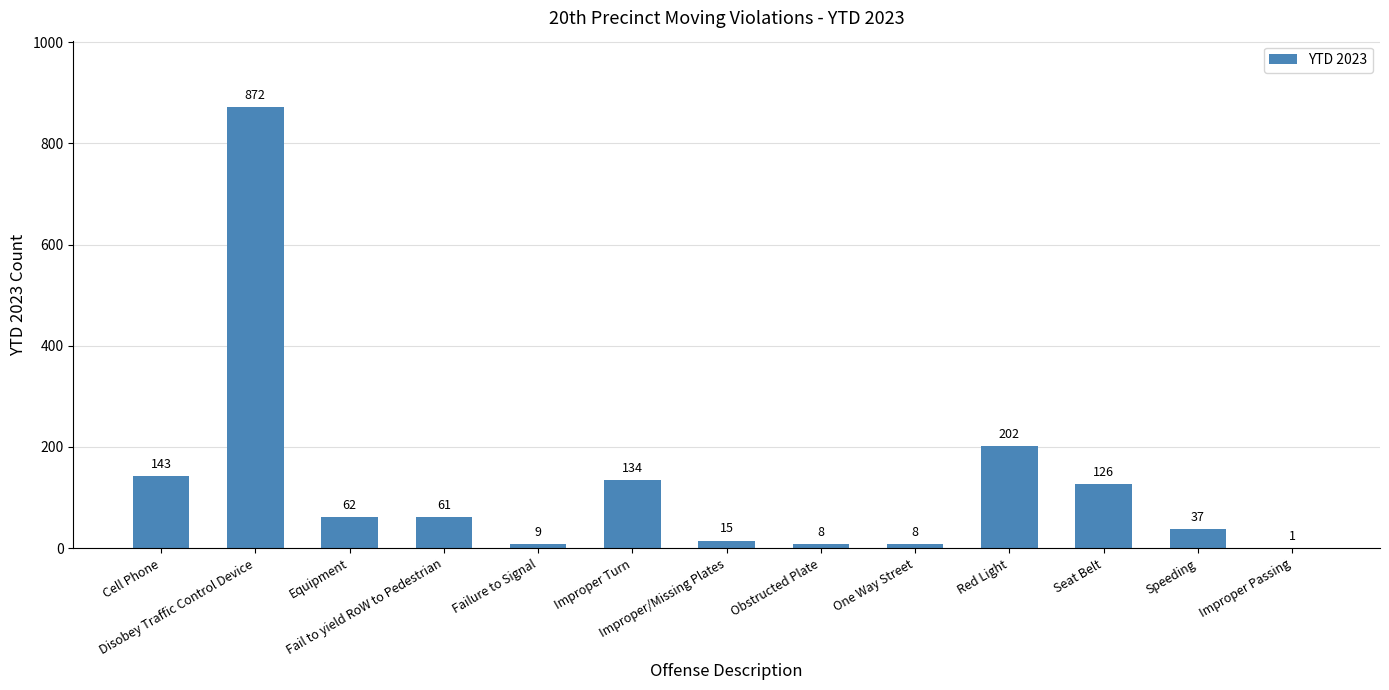

What is the maximum value shown in the chart?

872